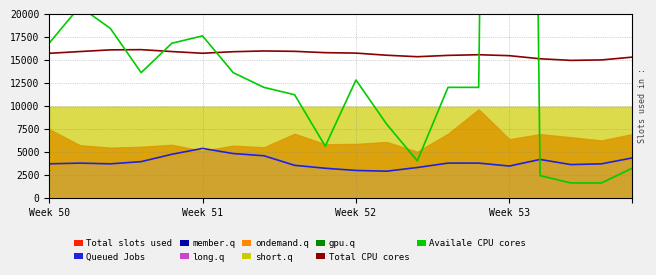

At which category is the sum across all series the highest?

Week 53